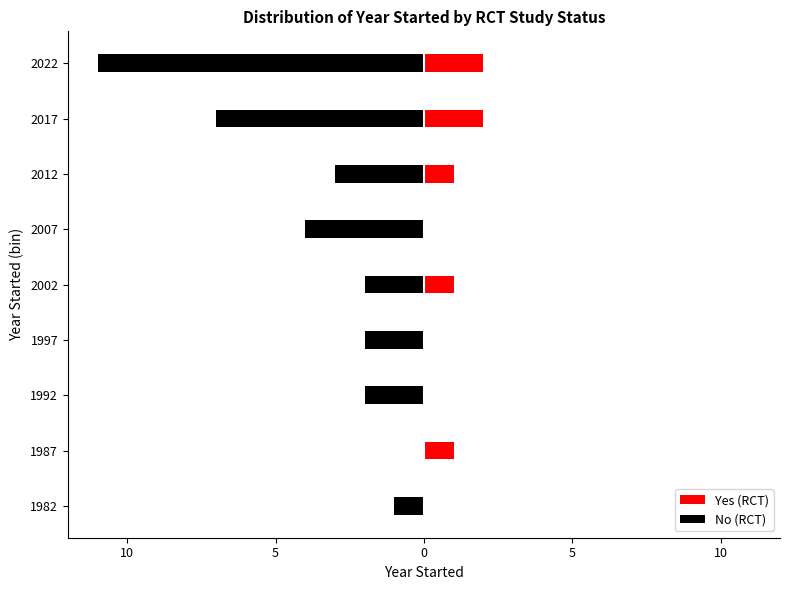

True or false: No (RCT) has a value of -11 at 2022.

True